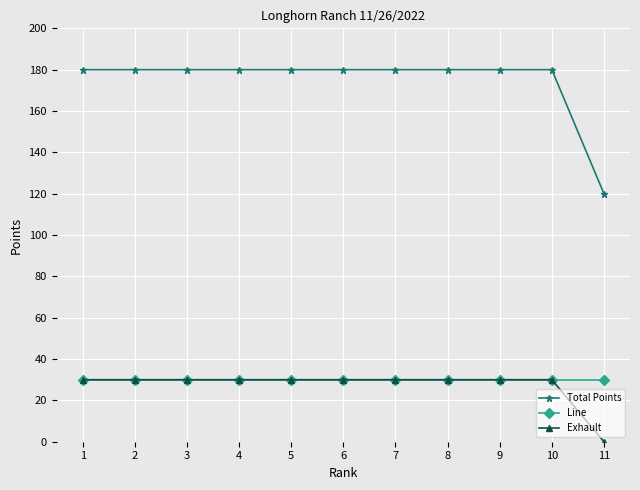

What is the value of the Total Points point at the 1st from the left?

180